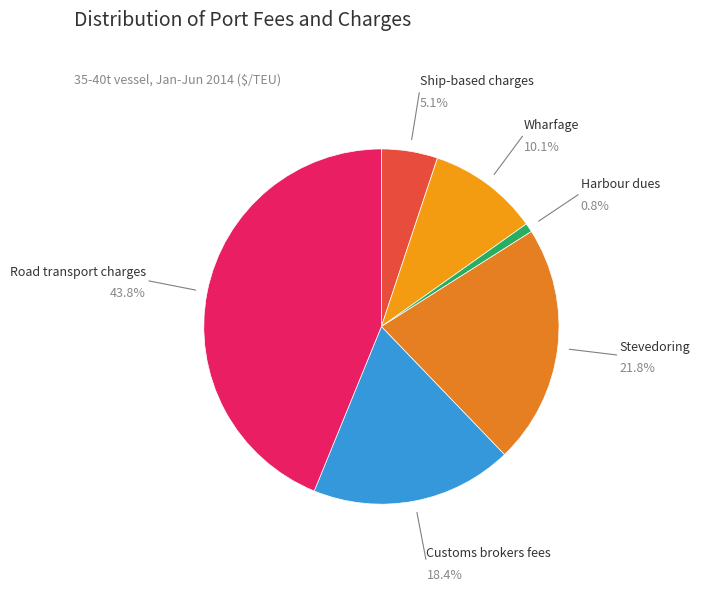

To the nearest percent, what percentage of the pie is Stevedoring?

22%